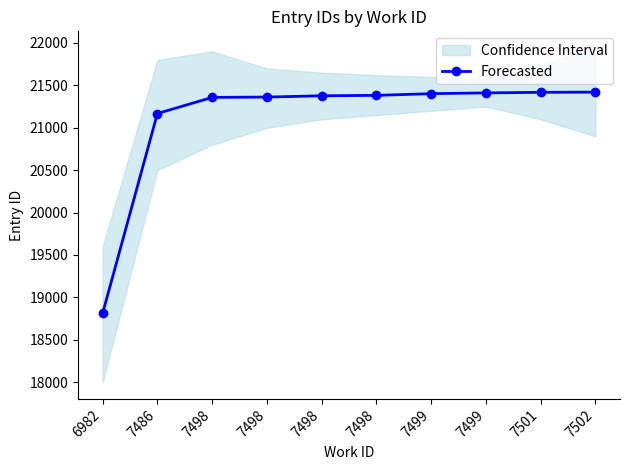

How many values are below 21382?

5